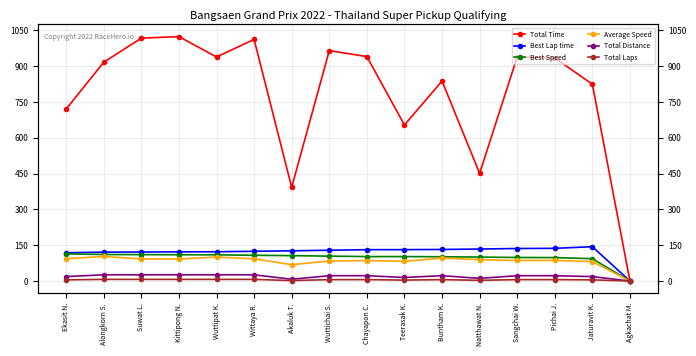

True or false: Best Lap time and Best Speed intersect in this chart.

False